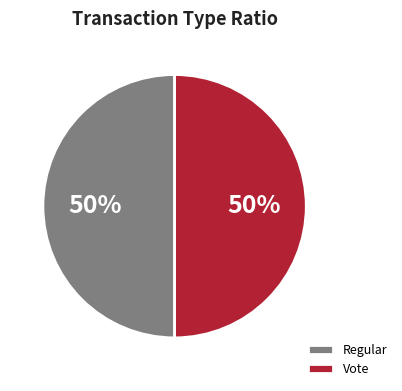

To the nearest percent, what is the average slice percentage?

50%